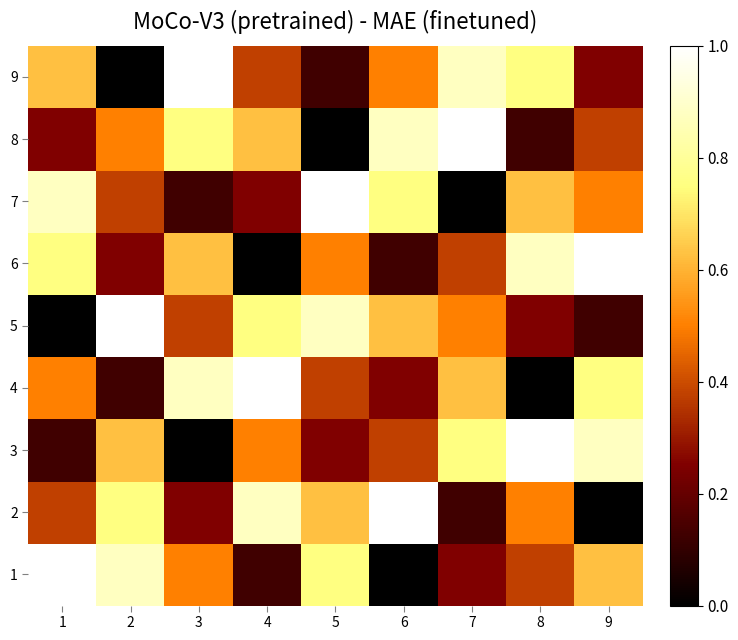

At which category is the sum across all series the highest?

1